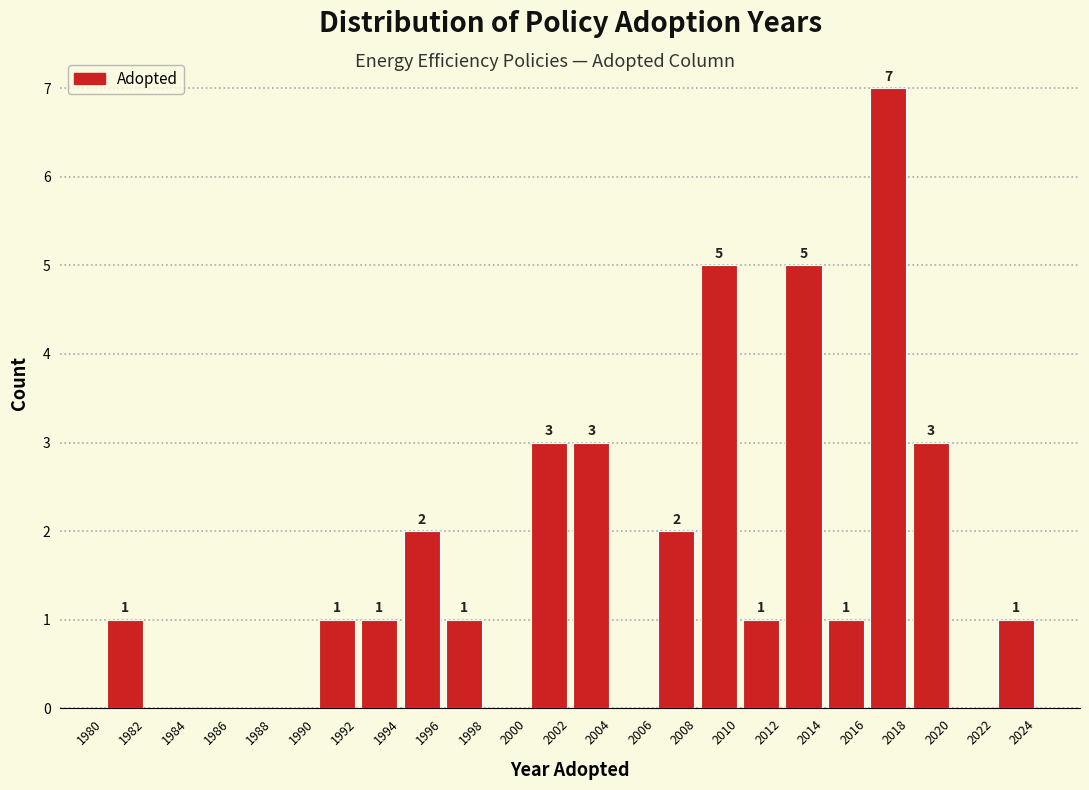

Which range on the x-axis has the tallest bar?

2016 to 2018